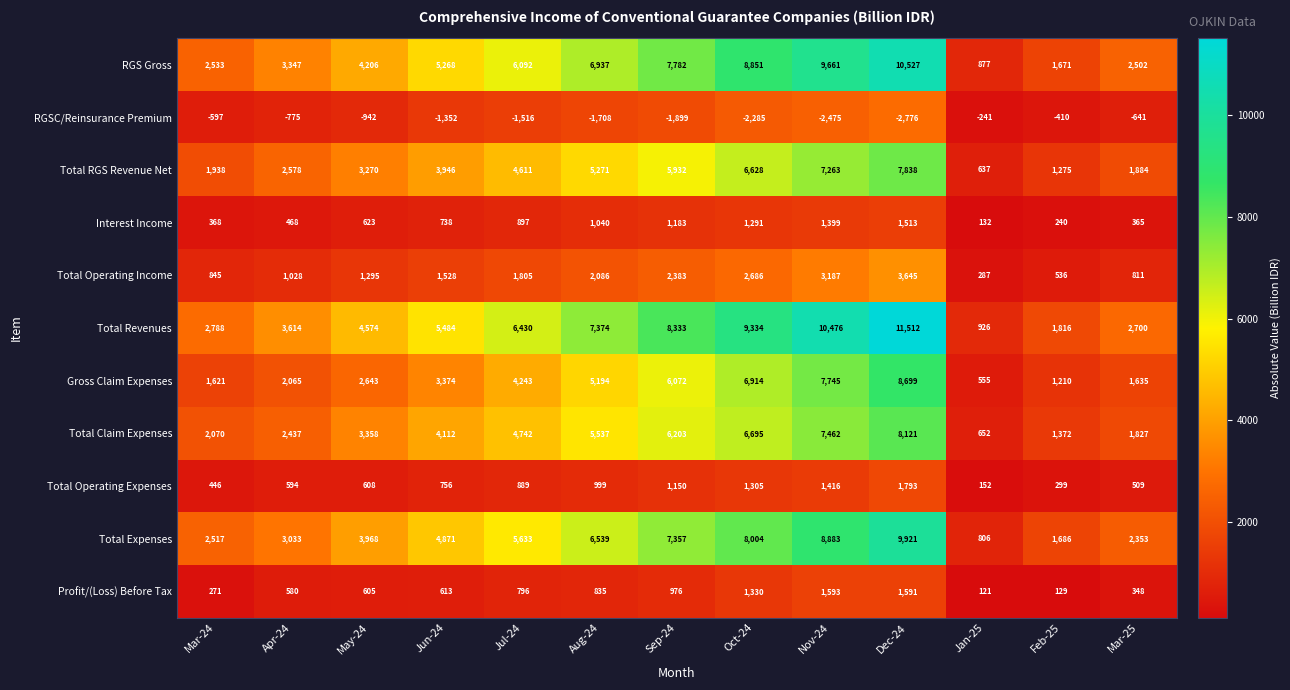

At which label does Total Revenues reach its peak?

Dec-24